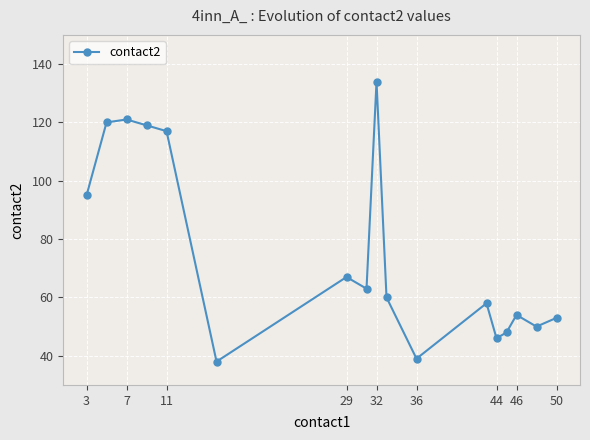

True or false: there are more than 0 points higher than both neighbors.

True